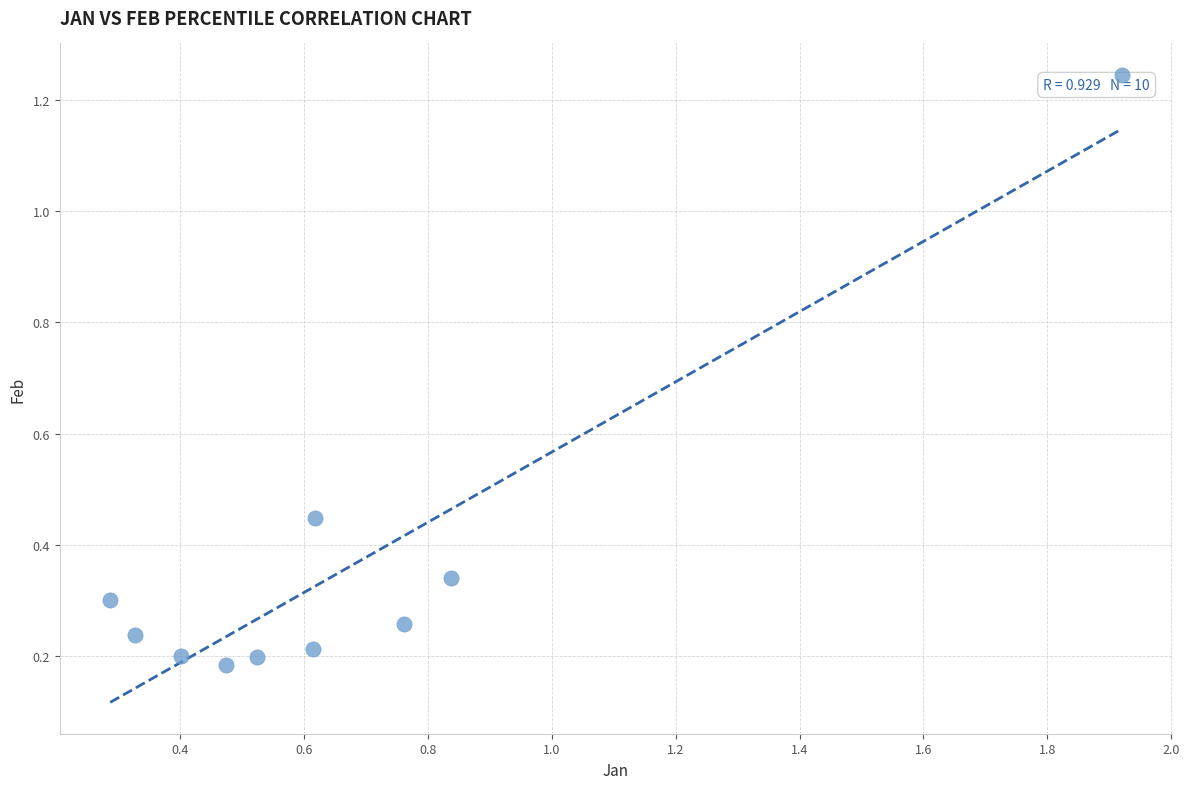

What is the average X value?

0.7